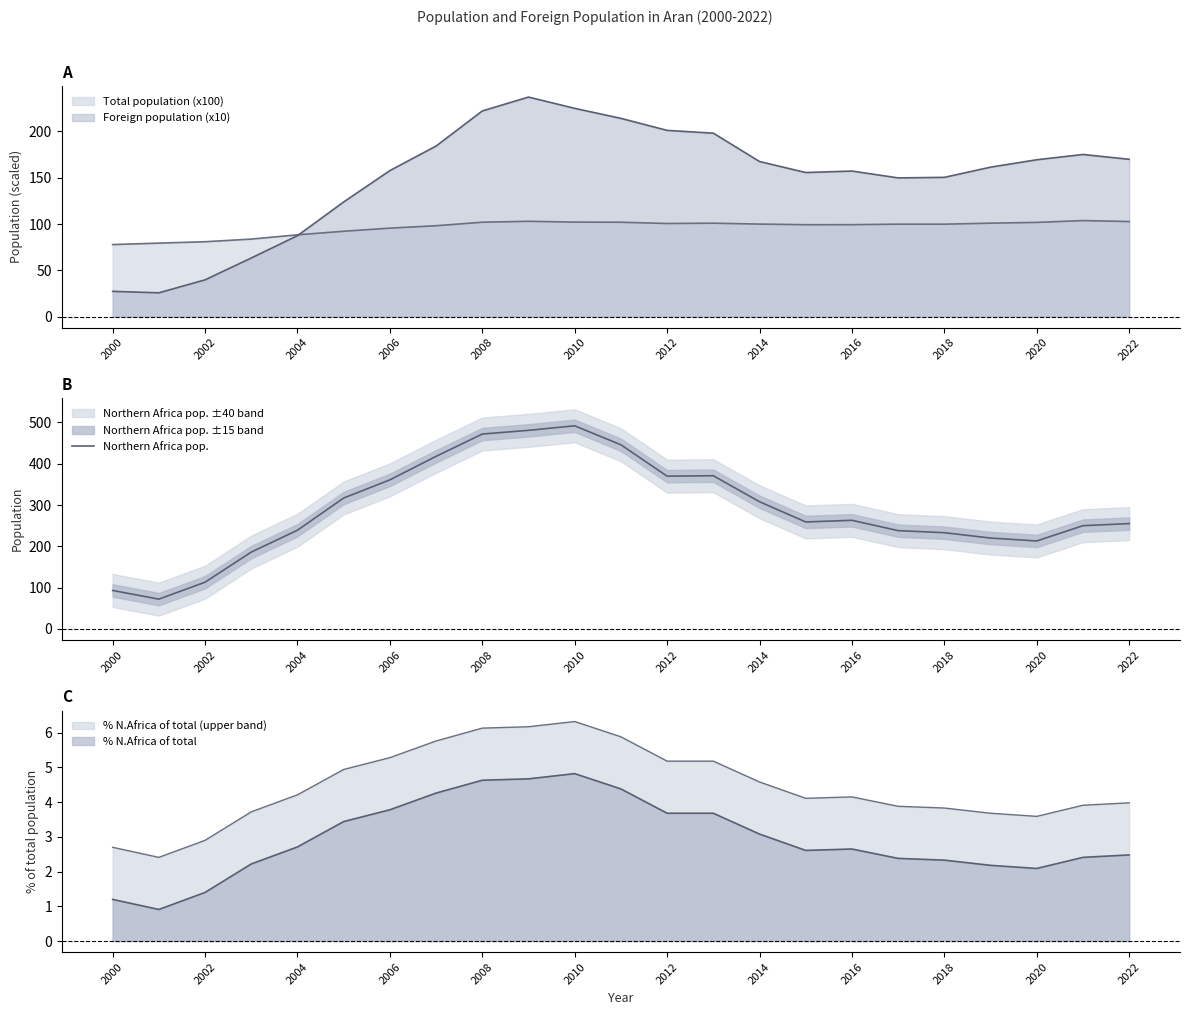

How many interior local valleys (lower than both neighbors) does the data have?

4